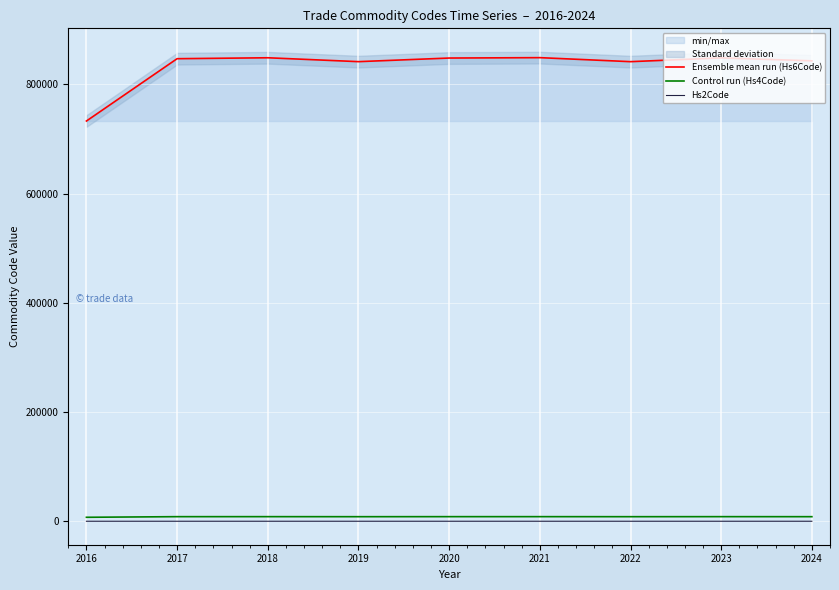

What is the value of the Hs2Code point at the 7th from the left?

84